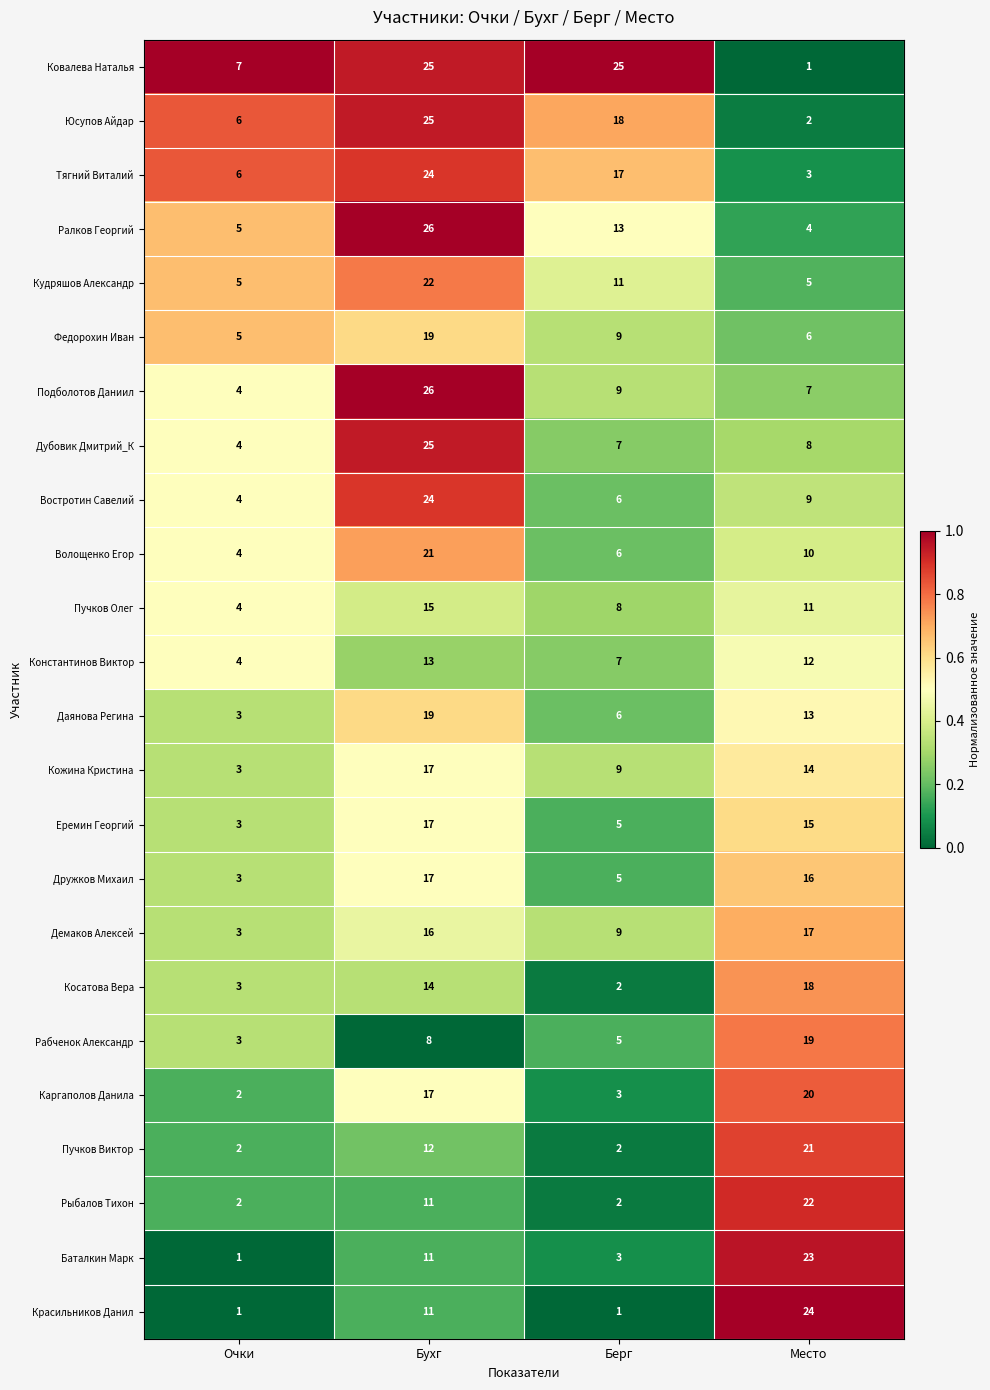

How many data points does each series have?

4